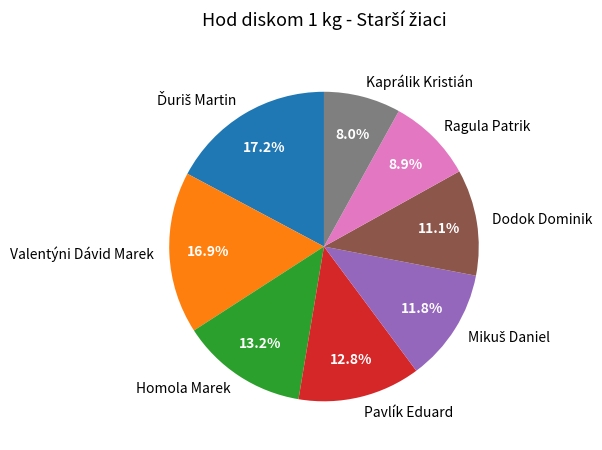

What is the smallest slice in the pie chart?

Kaprálik Kristián